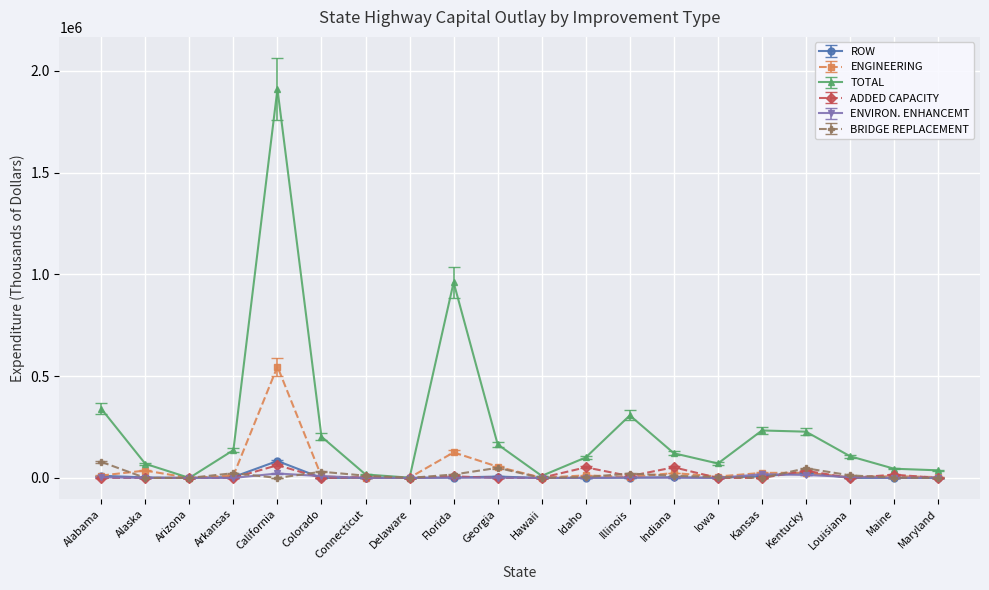

What is the highest value of the ENGINEERING series?

546834